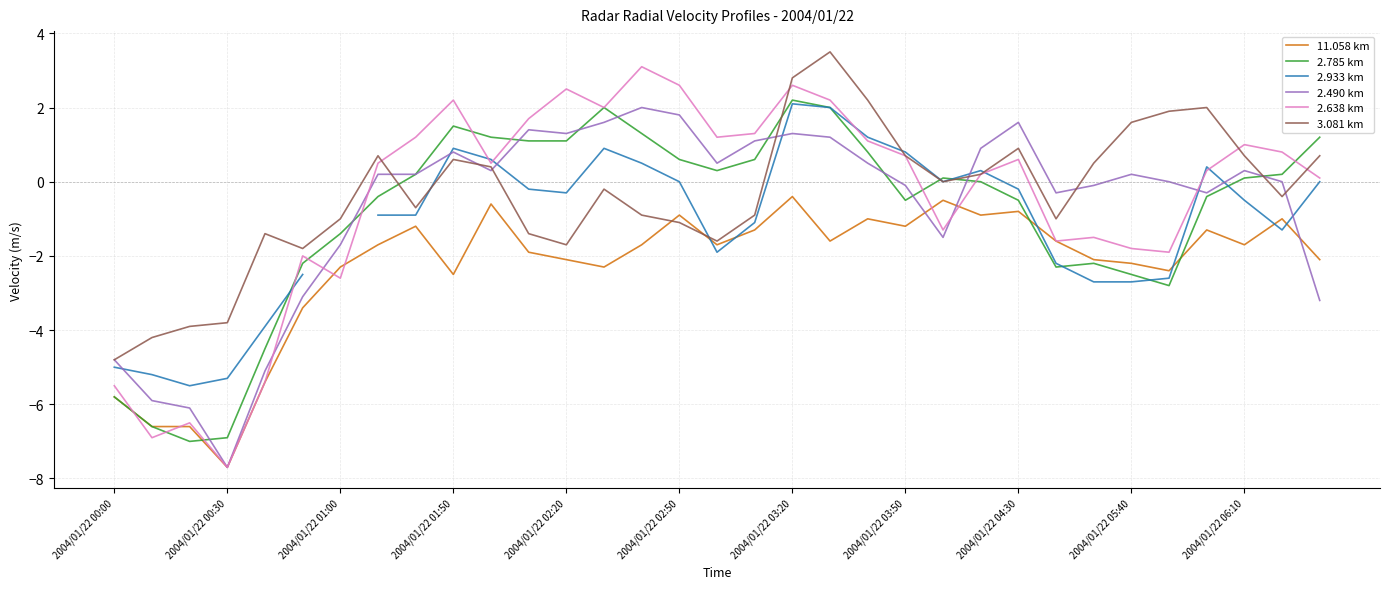

What is the sum of all 3.081 km values?

-11.4